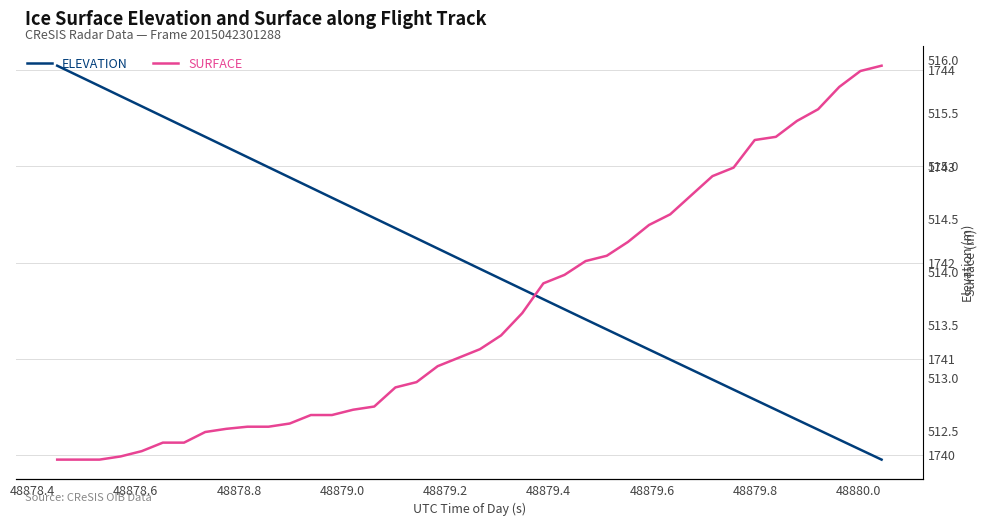

What is the highest value of the ELEVATION series?

1744.0